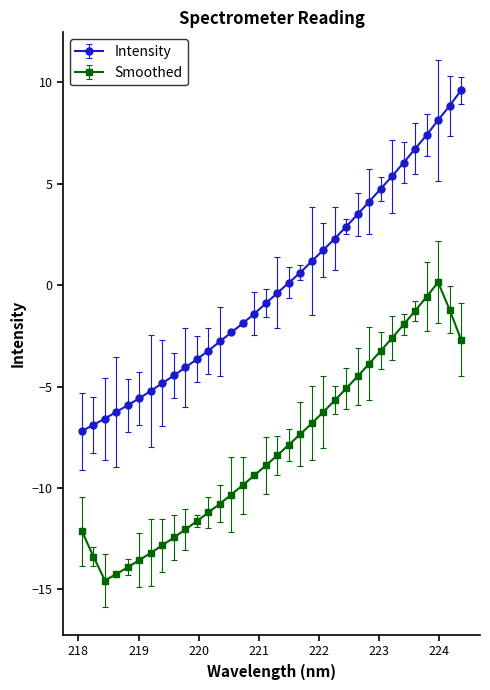

What is the maximum value for Intensity?

9.6